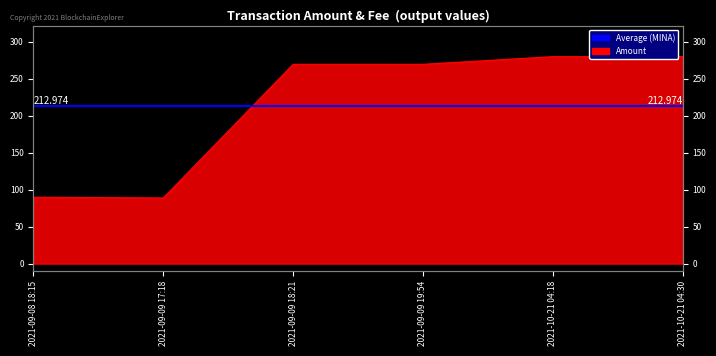

At which category does the chart reach its peak across all series?

2021-10-21 04:18